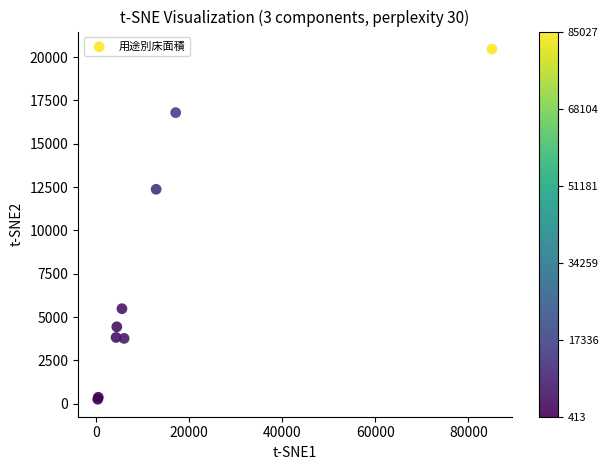

What Y value in the scatter plot is closest to 10360?

12370